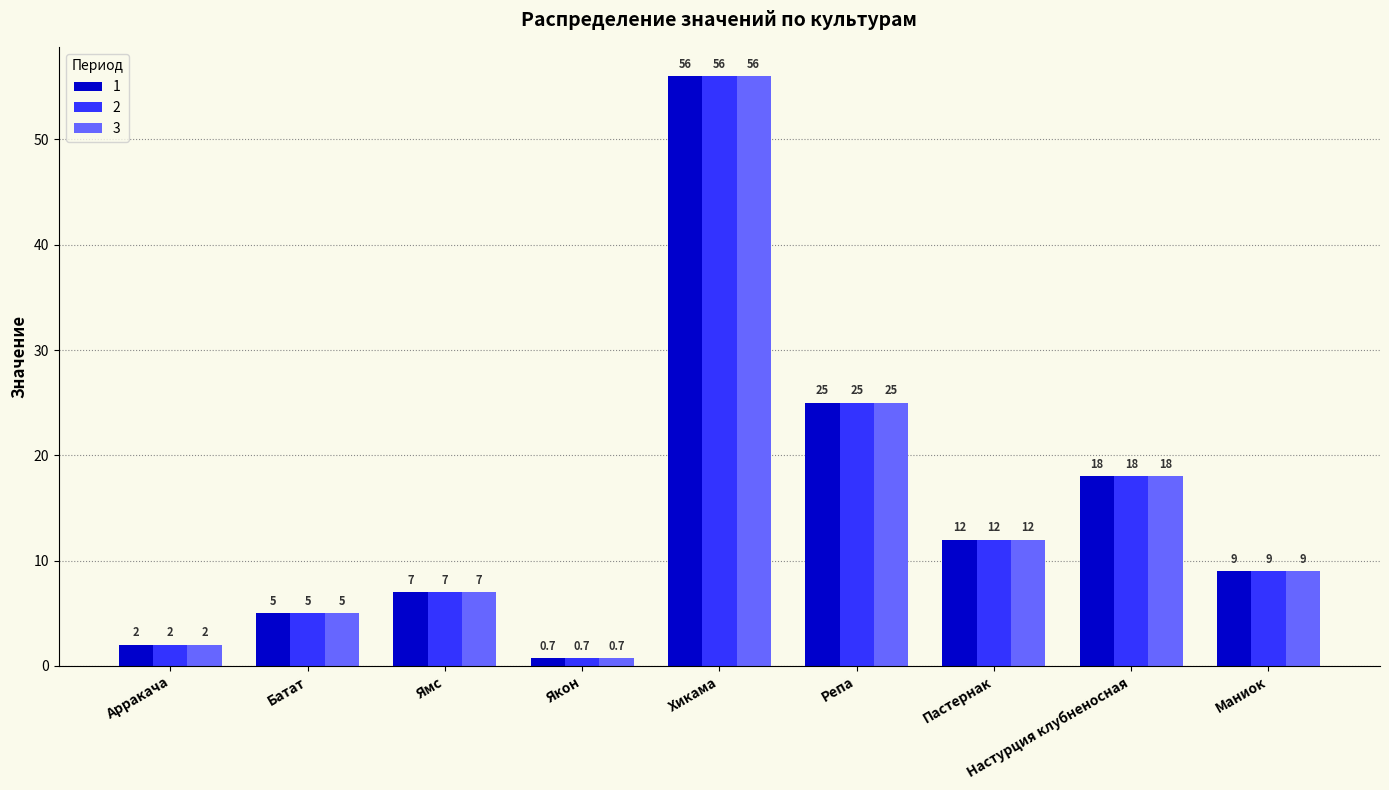

What are all the series names shown in the legend?

1, 2, 3